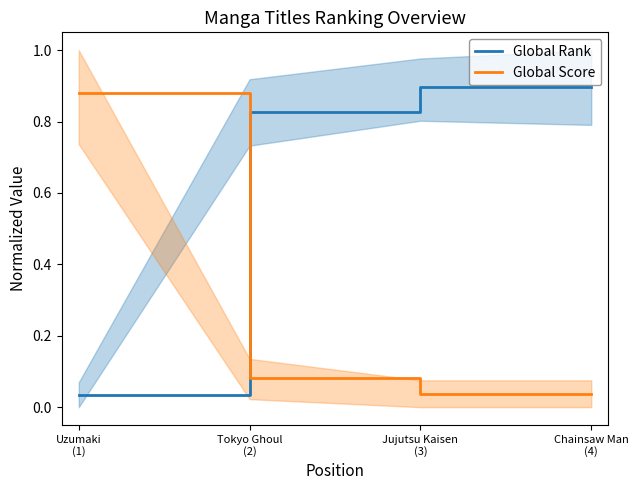

Is the value of Global Score at Uzumaki
(1) greater than the value of Global Rank at Uzumaki
(1)?

Yes